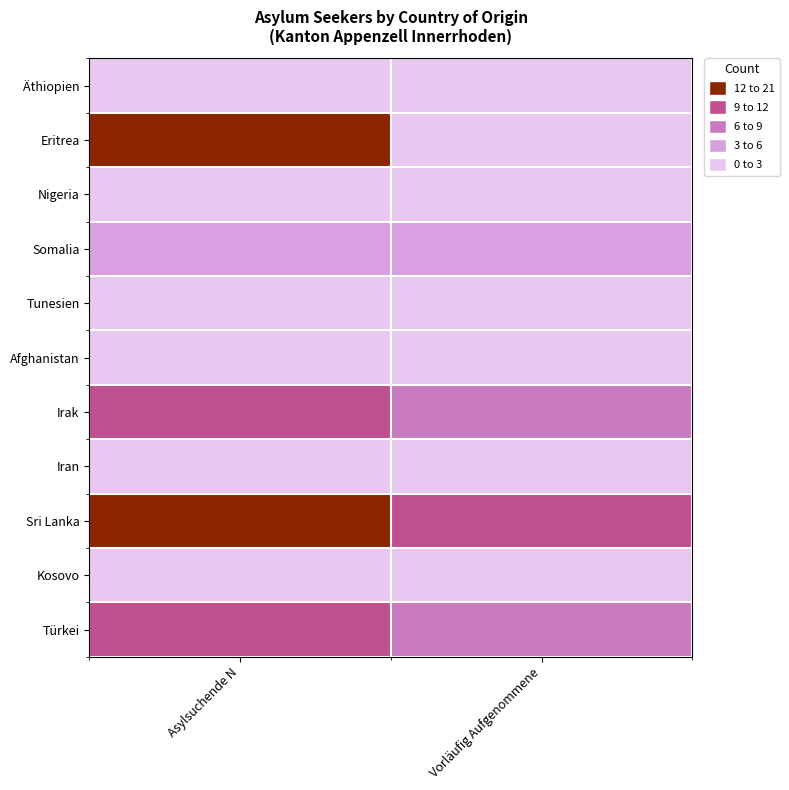

Which series has the largest total across all categories?

Sri Lanka